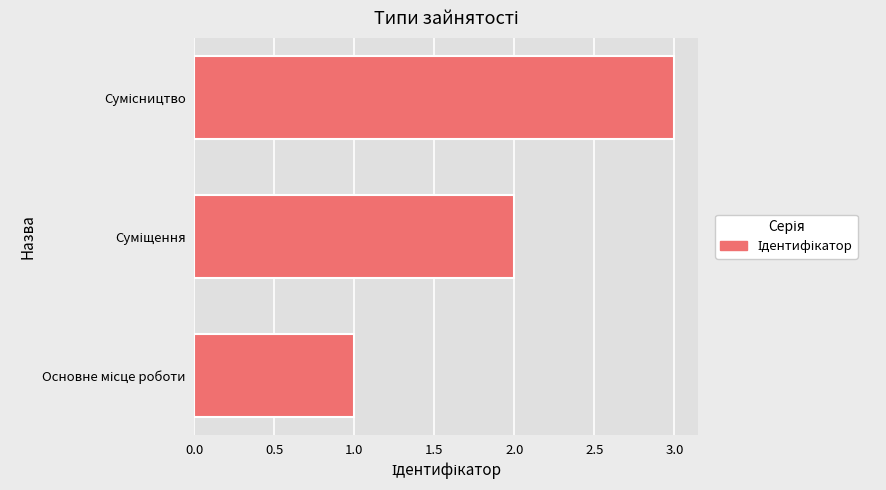

What is the greatest value displayed?

3